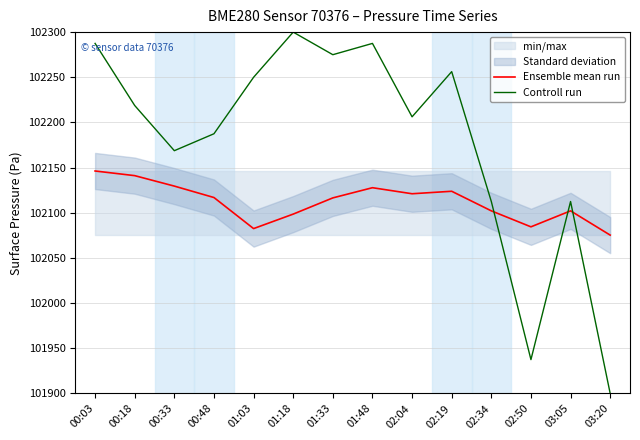

What value does the Controll run series have at 01:48?

102287.5